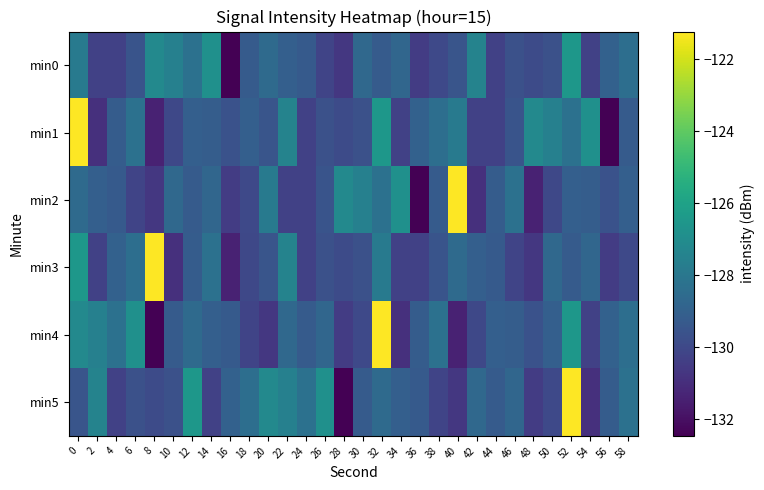

Reading right to left, what are all the values shown in this chart?

min0: 58=-128.4	56=-129.0	54=-130.3	52=-126.5	50=-129.7	48=-129.9	46=-129.7	44=-130.3	42=-127.4	40=-129.5	38=-130.0	36=-130.5	34=-128.7	32=-129.3	30=-128.6	28=-130.7	26=-130.2	24=-129.3	22=-129.0	20=-128.6	18=-129.2	16=-132.5	14=-126.8	12=-128.3	10=-127.6	8=-127.2	6=-129.5	4=-130.3	2=-130.3	0=-127.8
min1: 58=-129.2	56=-132.5	54=-126.8	52=-128.3	50=-127.6	48=-127.2	46=-129.5	44=-130.3	42=-130.3	40=-127.8	38=-128.4	36=-129.0	34=-130.3	32=-126.5	30=-129.7	28=-129.9	26=-129.7	24=-130.3	22=-127.4	20=-129.5	18=-129.0	16=-129.6	14=-129.2	12=-129.0	10=-130.0	8=-131.4	6=-128.3	4=-129.2	2=-130.9	0=-121.2
min2: 58=-129.0	56=-129.6	54=-129.2	52=-129.0	50=-130.0	48=-131.4	46=-128.3	44=-129.2	42=-130.9	40=-121.2	38=-129.2	36=-132.5	34=-126.8	32=-128.3	30=-127.6	28=-127.2	26=-129.5	24=-130.3	22=-130.3	20=-127.8	18=-130.0	16=-130.5	14=-128.7	12=-129.3	10=-128.6	8=-130.7	6=-130.2	4=-129.3	2=-129.0	0=-128.6
min3: 58=-130.0	56=-130.5	54=-128.7	52=-129.3	50=-128.6	48=-130.7	46=-130.2	44=-129.3	42=-129.0	40=-128.6	38=-129.5	36=-130.3	34=-130.3	32=-127.8	30=-129.7	28=-129.9	26=-129.7	24=-130.3	22=-127.4	20=-129.5	18=-130.0	16=-131.4	14=-128.3	12=-129.2	10=-130.9	8=-121.2	6=-128.4	4=-129.0	2=-130.3	0=-126.5
min4: 58=-128.4	56=-129.0	54=-130.3	52=-126.5	50=-129.0	48=-129.6	46=-129.2	44=-129.0	42=-130.0	40=-131.4	38=-128.3	36=-129.2	34=-130.9	32=-121.2	30=-130.0	28=-130.5	26=-128.7	24=-129.3	22=-128.6	20=-130.7	18=-130.2	16=-129.3	14=-129.0	12=-128.6	10=-129.2	8=-132.5	6=-126.8	4=-128.3	2=-127.6	0=-127.2
min5: 58=-128.3	56=-129.2	54=-130.9	52=-121.2	50=-130.0	48=-130.5	46=-128.7	44=-129.3	42=-128.6	40=-130.7	38=-130.2	36=-129.3	34=-129.0	32=-128.6	30=-129.2	28=-132.5	26=-126.8	24=-128.3	22=-127.6	20=-127.2	18=-128.4	16=-129.0	14=-130.3	12=-126.5	10=-129.7	8=-129.9	6=-129.7	4=-130.3	2=-127.4	0=-129.5